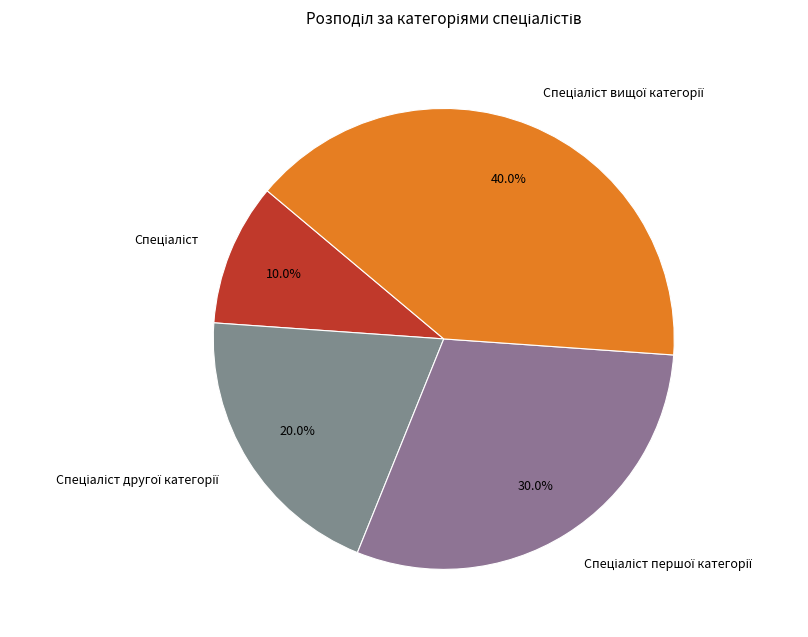

Is there any slice that represents more than half of the pie?

No